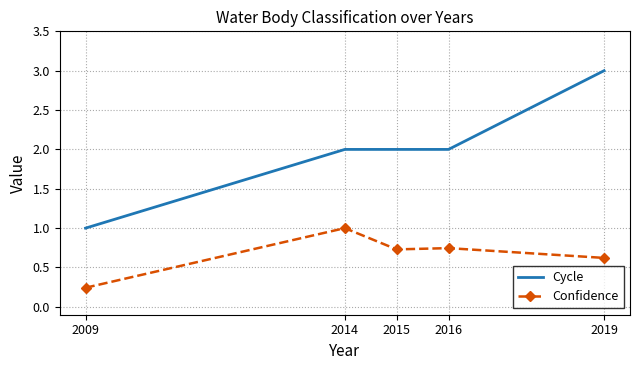

Where is the first local maximum for Confidence?

2014